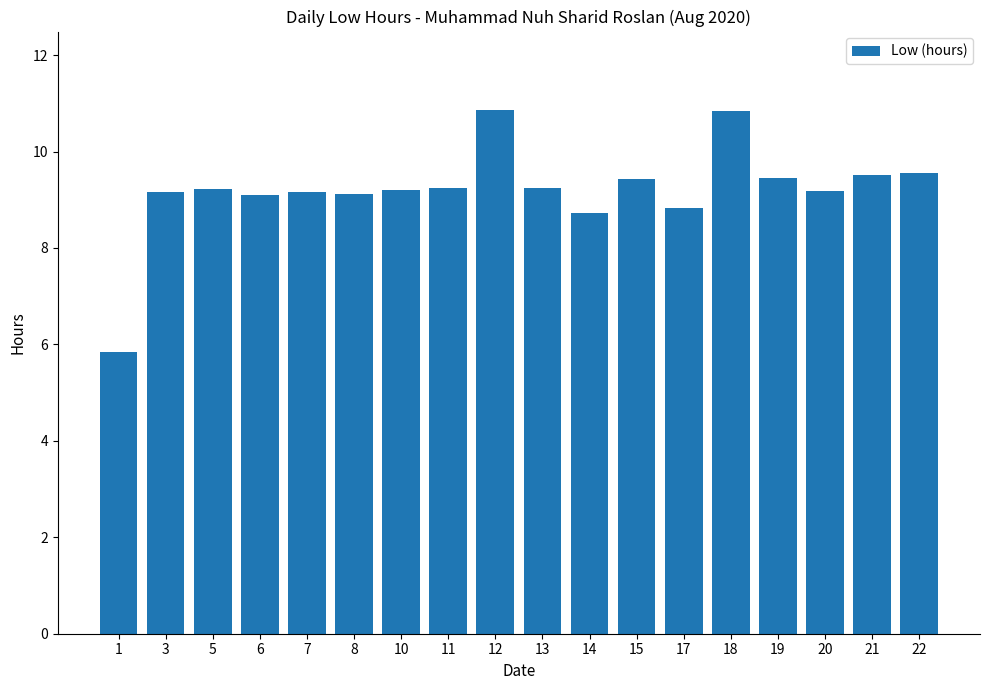

What is the difference between the second highest and minimum values?

5.0